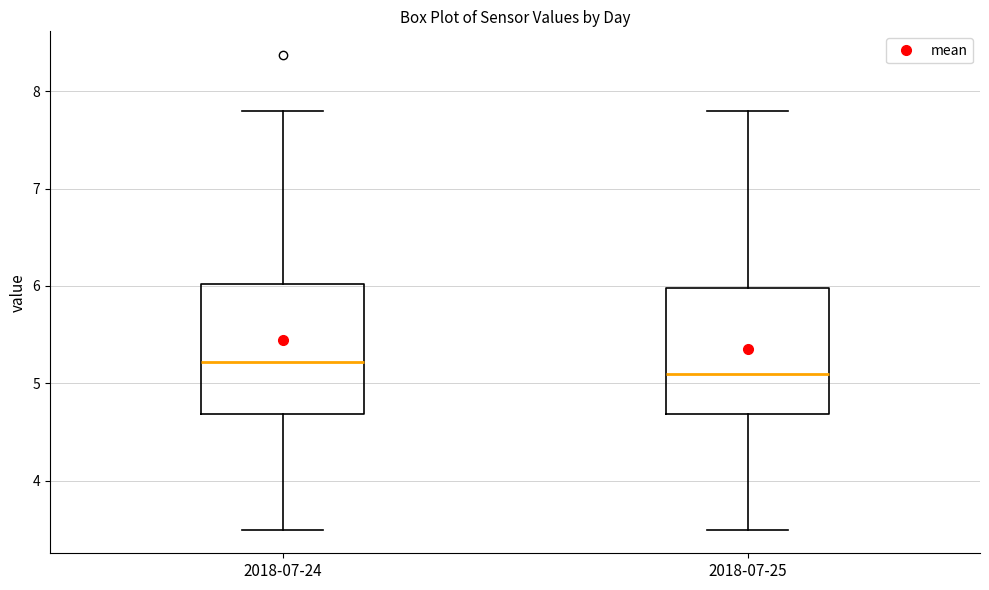

Reading left to right, read every box against the y-axis: the position of its median line, the range the box covers, and the ends of its whiskers. The values are not printed on the chart, so give them approximately, as read against the axis.

2018-07-24: median 5.2, box 4.7 to 6.0, whiskers 3.5 to 7.8
2018-07-25: median 5.1, box 4.7 to 6.0, whiskers 3.5 to 7.8